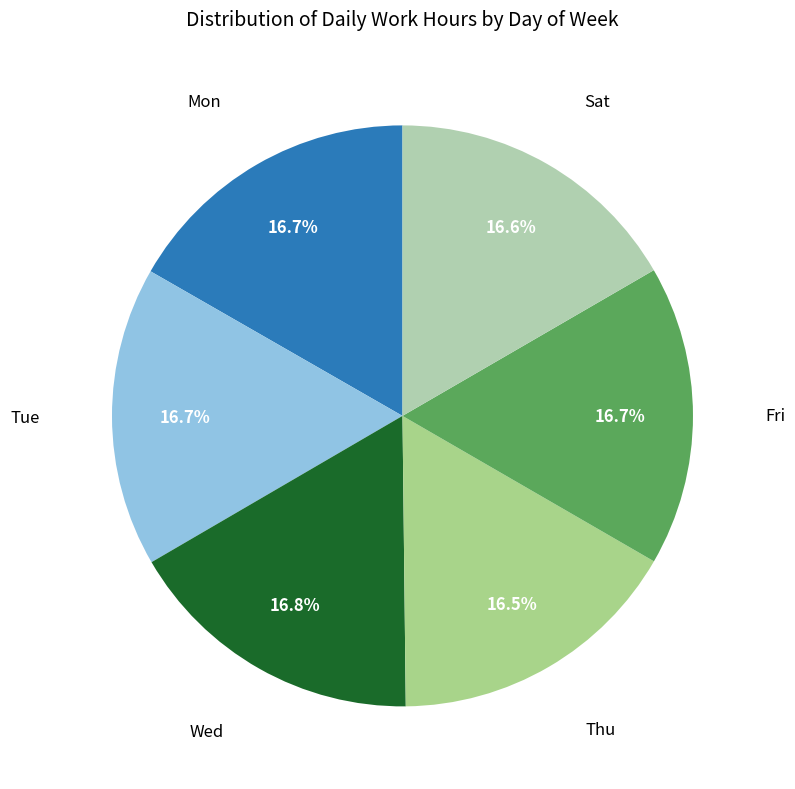

How many slices are in this pie chart?

6